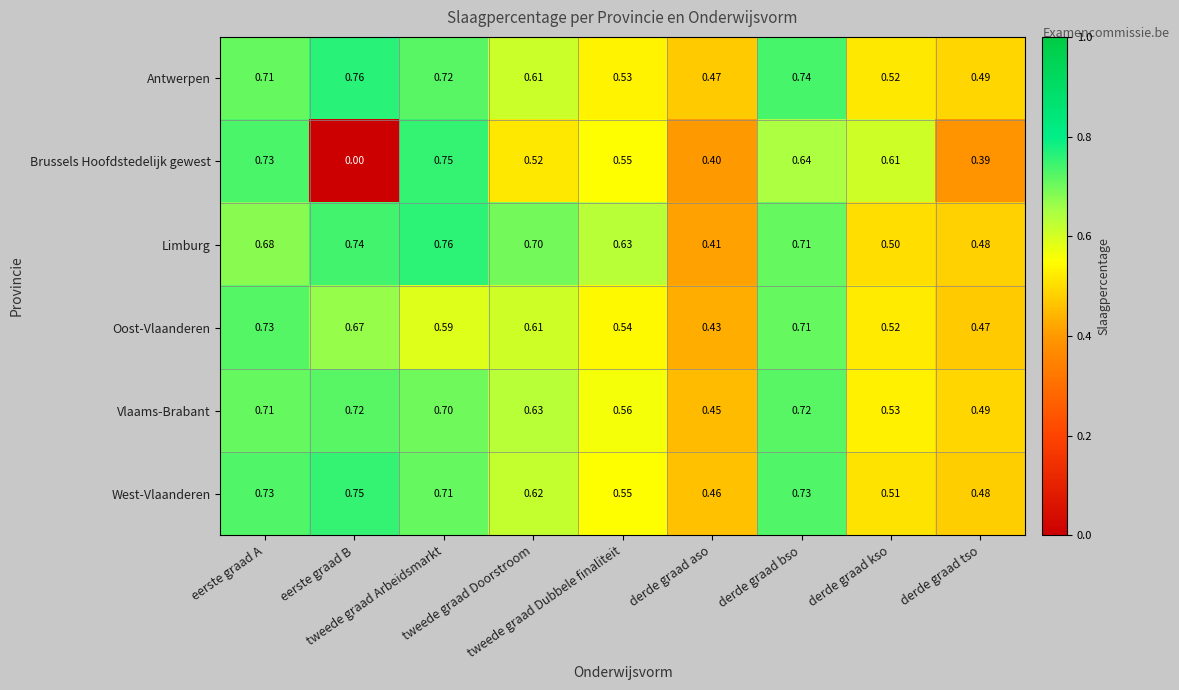

Which series has the largest range (max minus min)?

Brussels Hoofdstedelijk gewest